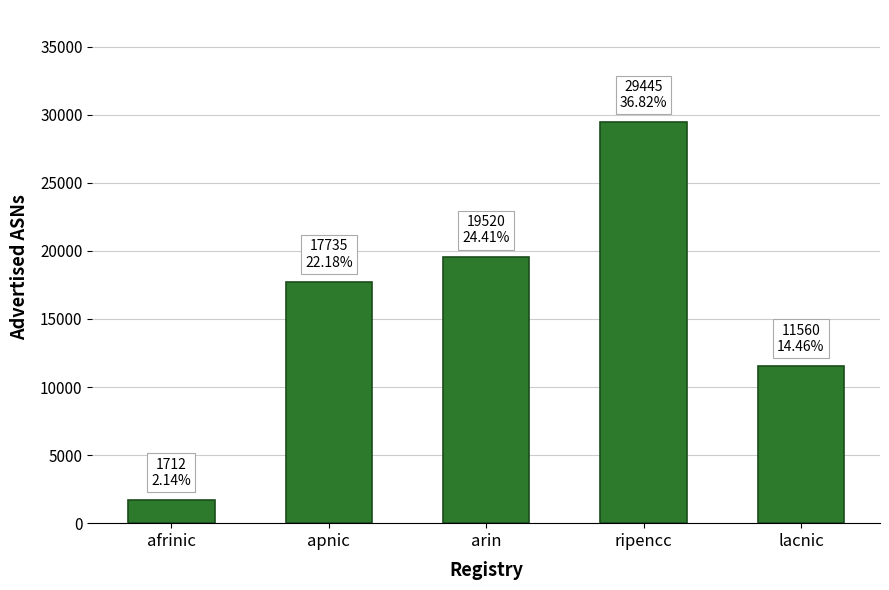

Approximately how many times larger is the value at afrinic compared to ripencc?

0.1